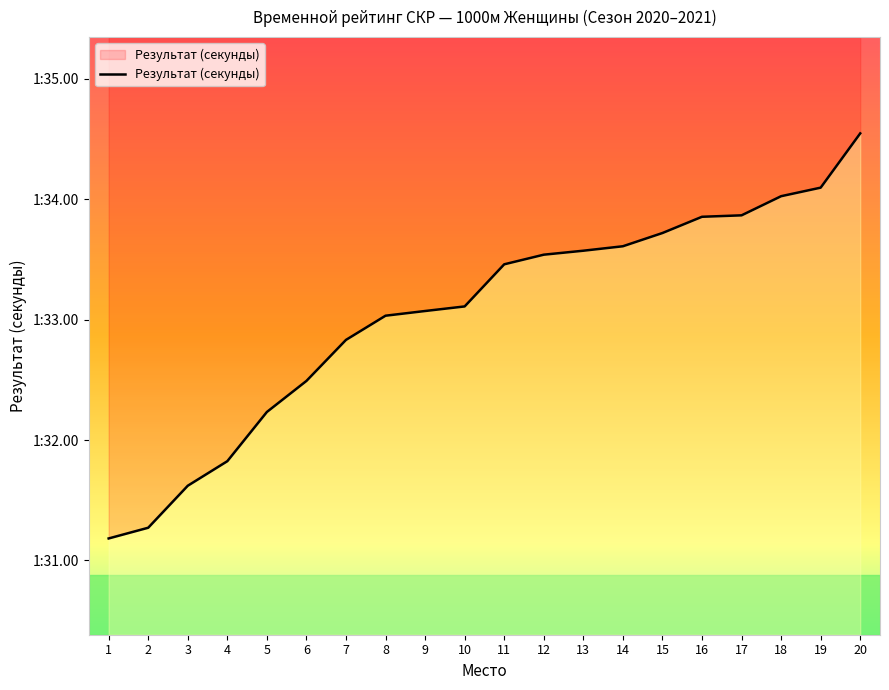

Reading right to left, transcribe all the data shown in this chart.

20=94.5	19=94.1	18=94.0	17=93.9	16=93.9	15=93.7	14=93.6	13=93.6	12=93.5	11=93.5	10=93.1	9=93.1	8=93.0	7=92.8	6=92.5	5=92.2	4=91.8	3=91.6	2=91.3	1=91.2